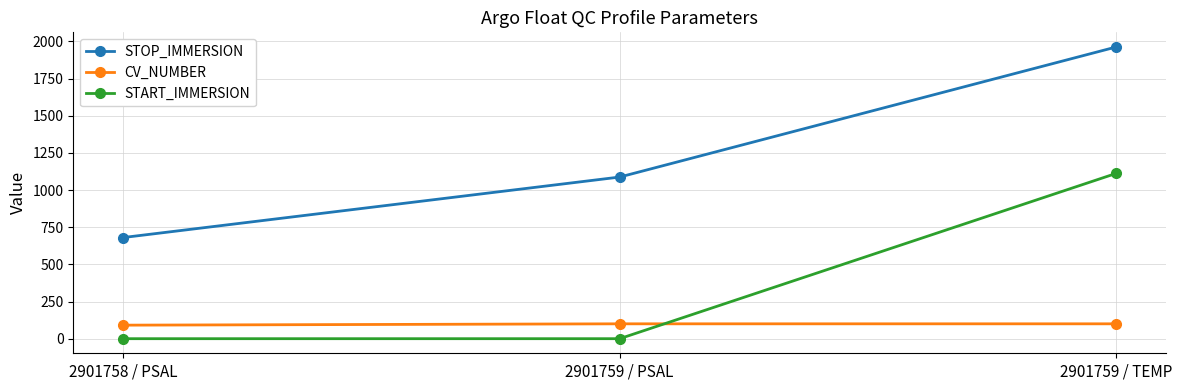

Is this an area chart (filled region under the line)?

No